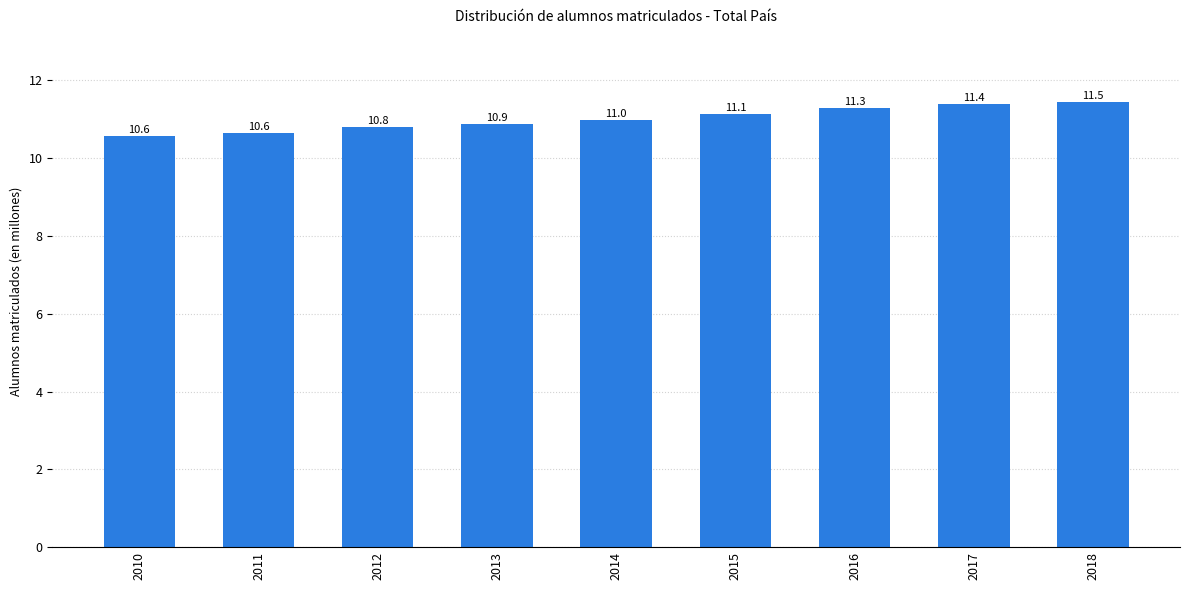

What is the ratio of the value at 2016 to the value at 2014?

1.0